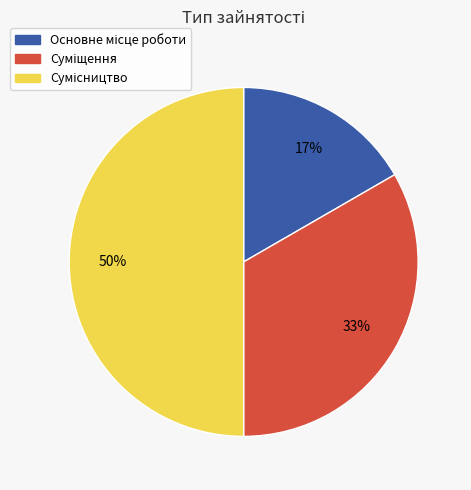

To the nearest percent, what is the difference between the largest and smallest slice percentages?

33%